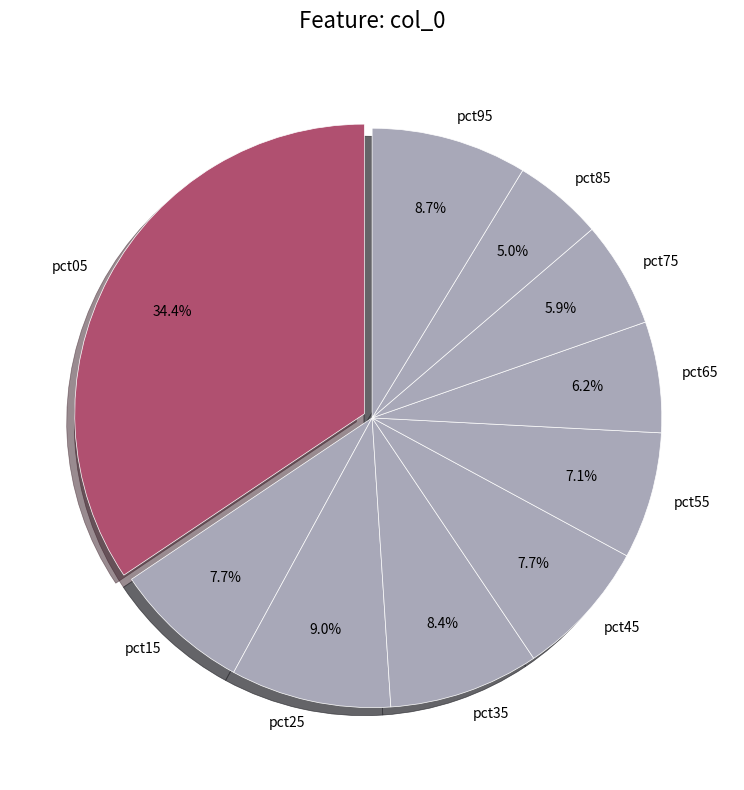

Combined, what portion of the pie is pct75 and pct45?

13.6%